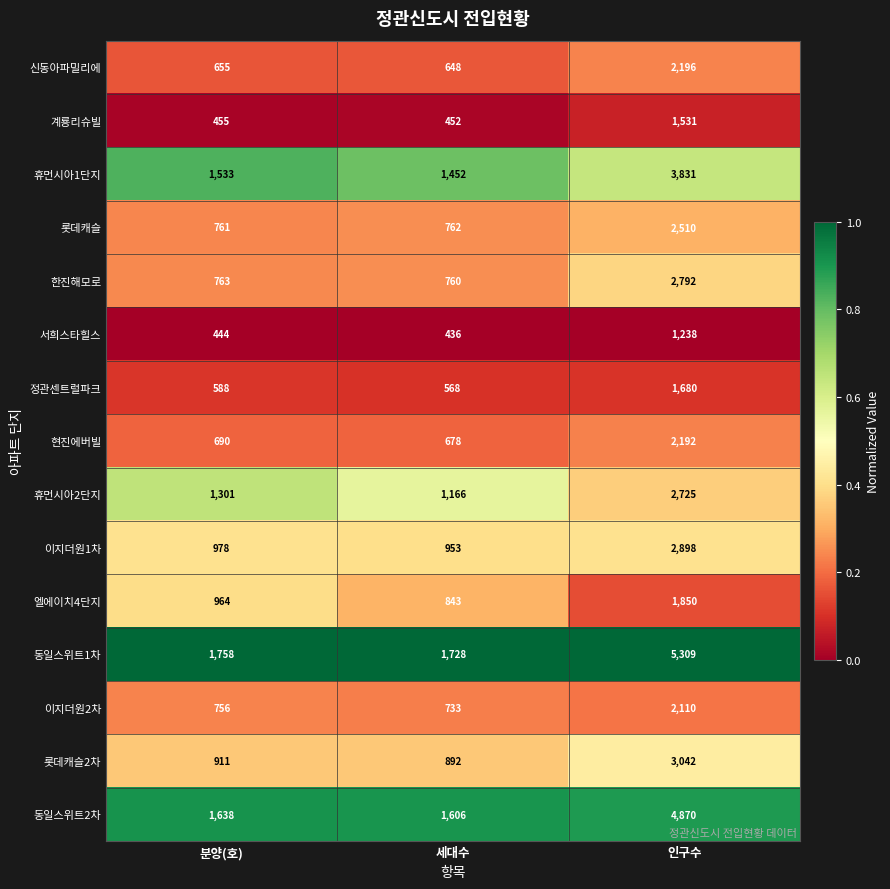

At which label is 동일스위트2차 closest to 3238?

분양(호)